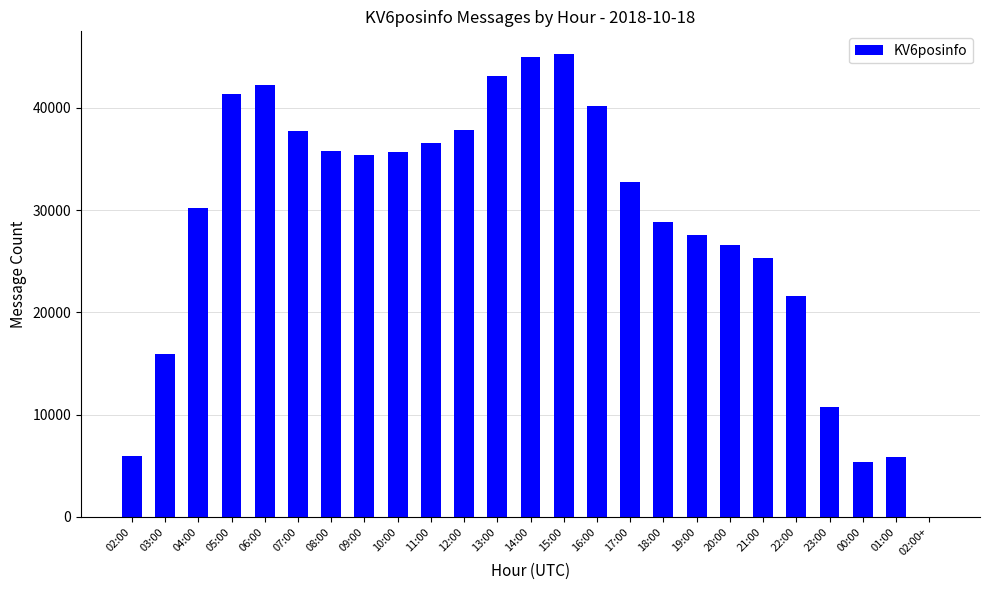

What is the greatest value displayed?

45235